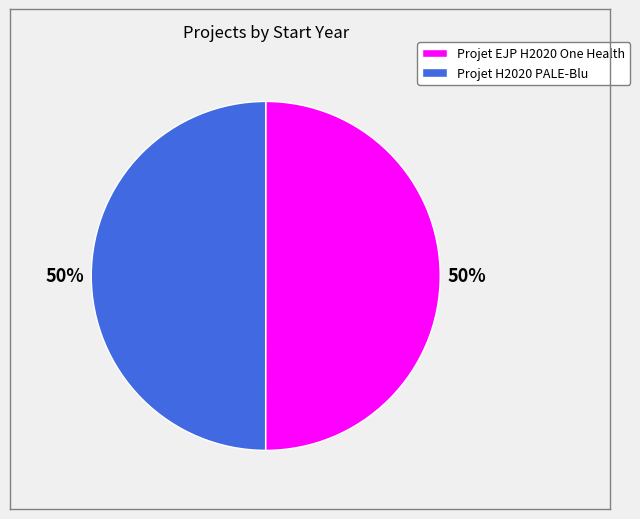

True or false: Projet EJP H2020 One Health accounts for 50% of the total.

True